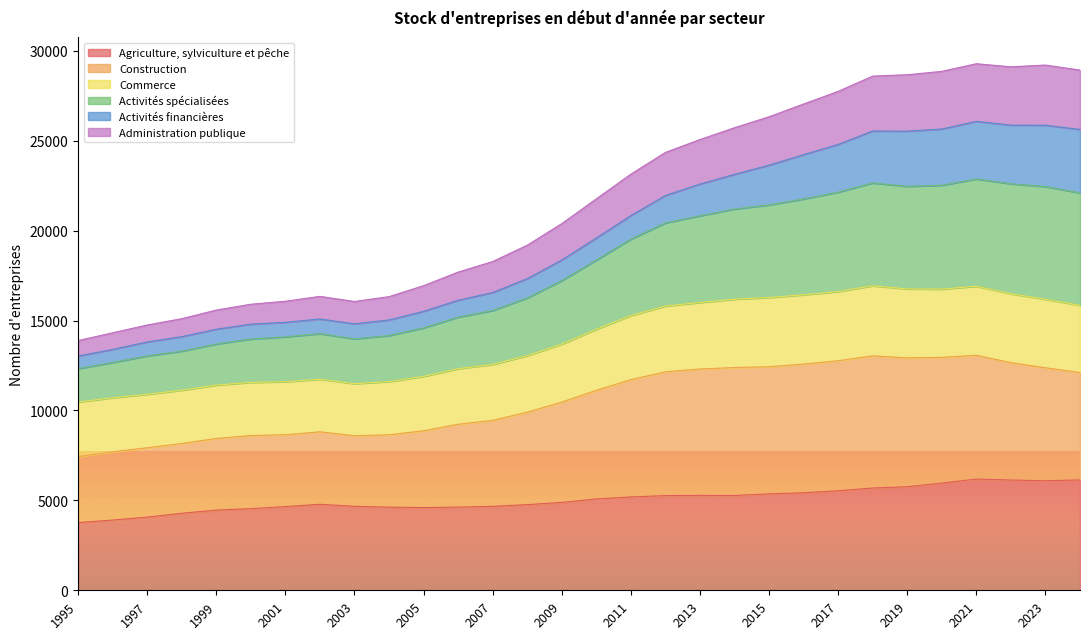

What is the highest value of the Agriculture, sylviculture et pêche series?

6186